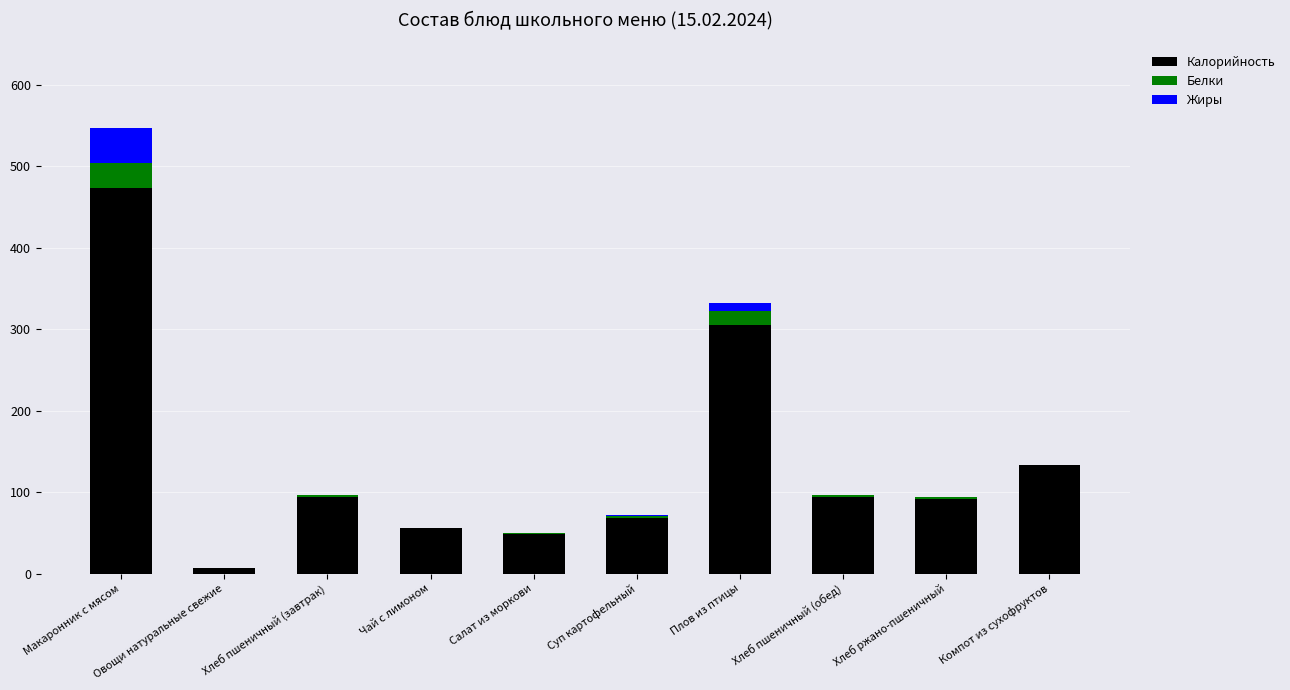

Is it true that Калорийность equals 93.5 at Хлеб пшеничный (завтрак)?

True